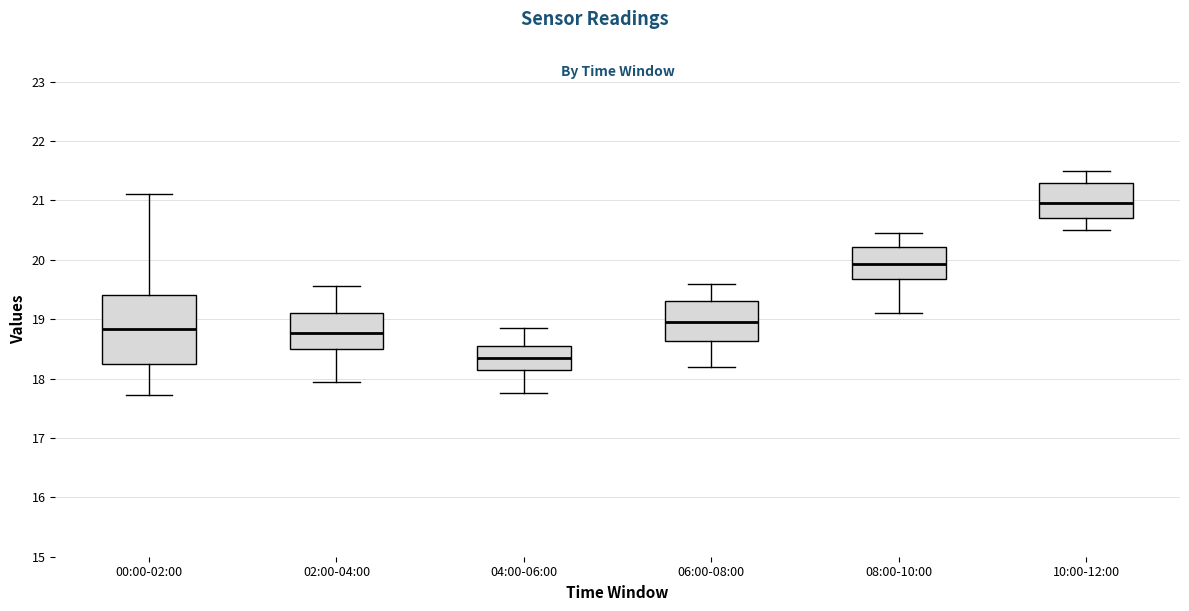

Which box has the highest median line?

10:00-12:00